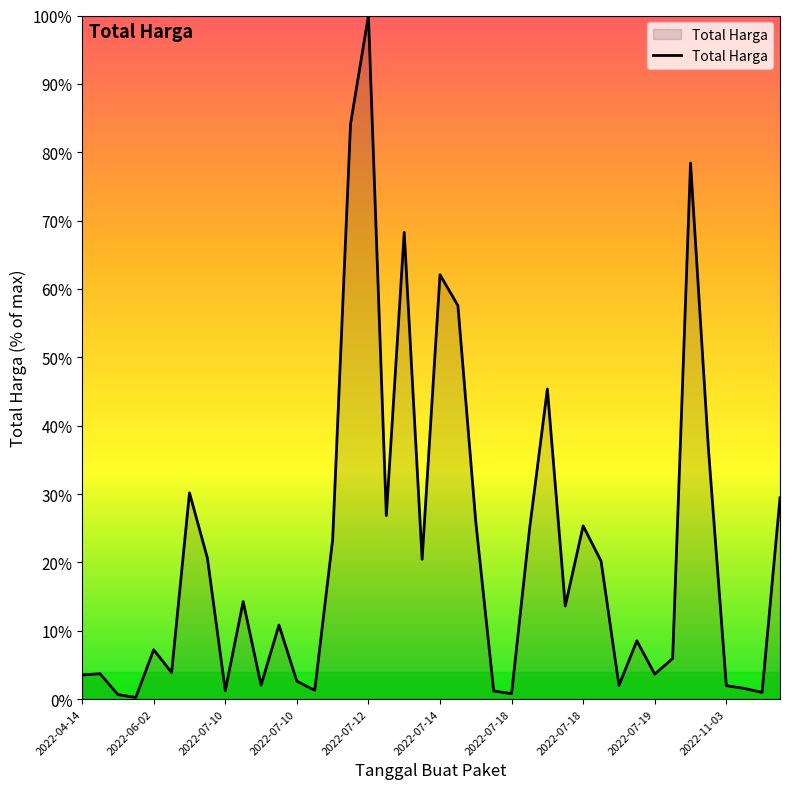

True or false: the data has more than 1 interior local peaks.

True